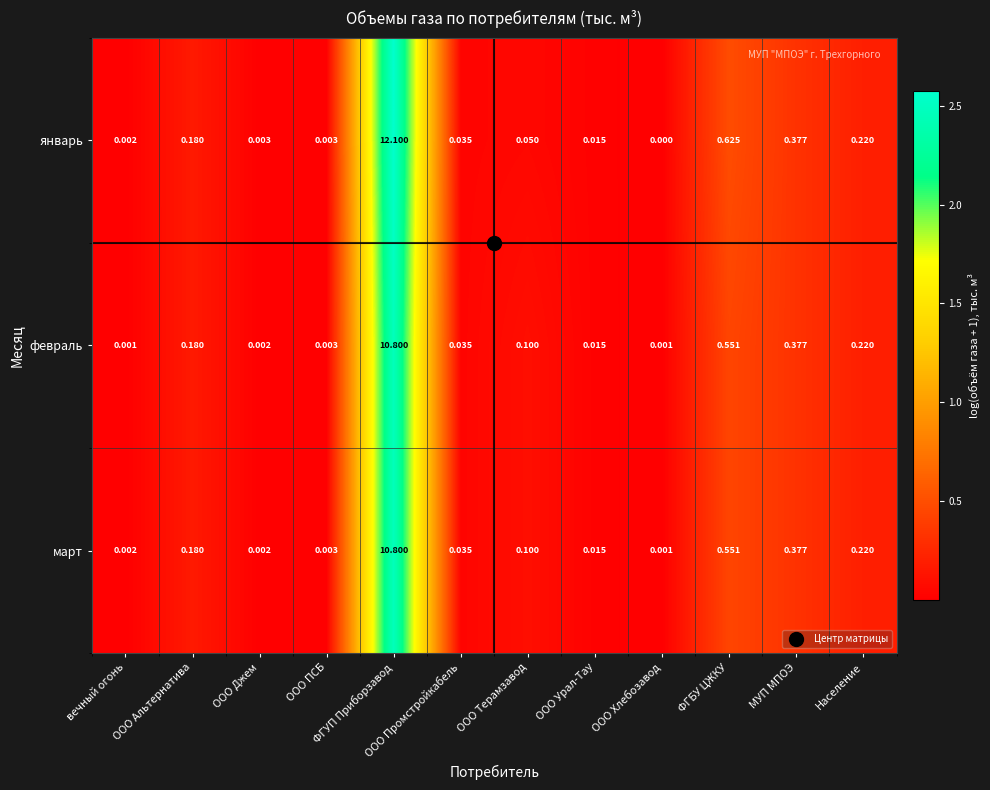

Which series changed the most between ООО Джем and ФГУП Приборзавод?

январь